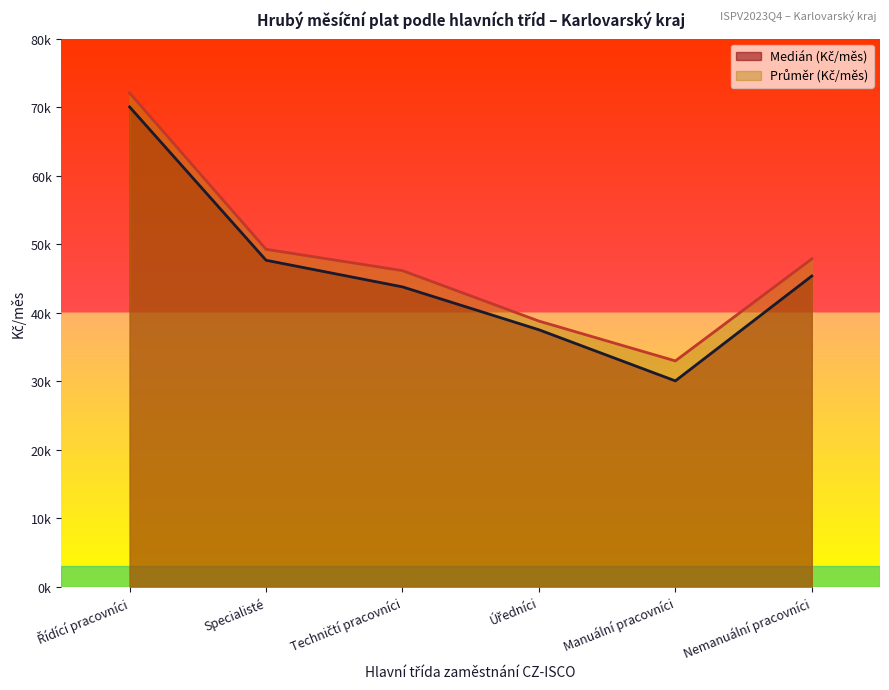

Reading left to right, what are all the values shown in this chart?

Medián (Kč/měs): Řídící pracovníci=70025.2	Specialisté=47646.8	Techničtí pracovníci=43760.1	Úředníci=37500.8	Manuální pracovníci=30039.5	Nemanuální pracovníci=45344.8
Průměr (Kč/měs): Řídící pracovníci=72061.5	Specialisté=49244.8	Techničtí pracovníci=46133.0	Úředníci=38770.2	Manuální pracovníci=32954.7	Nemanuální pracovníci=47843.3